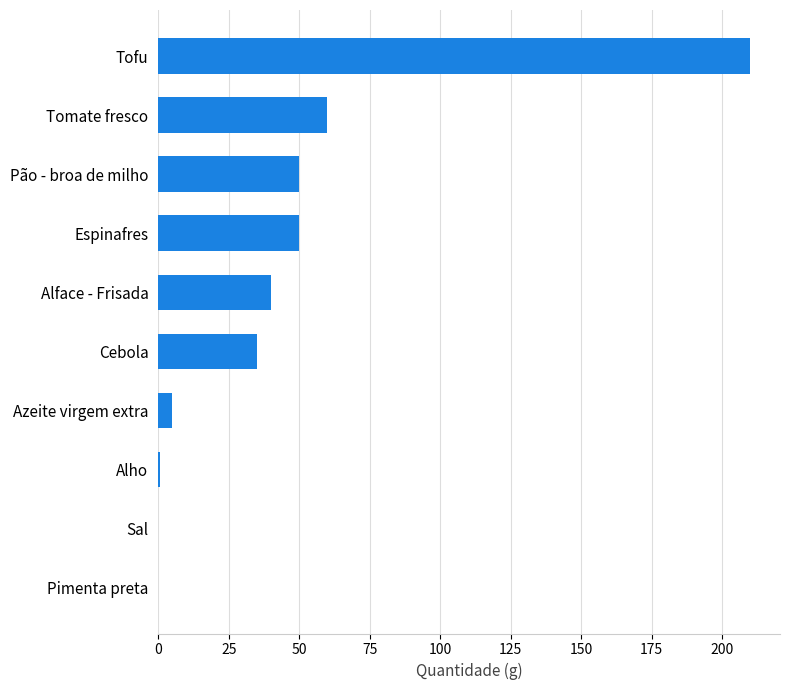

Which has a higher value, Cebola or Tomate fresco?

Tomate fresco